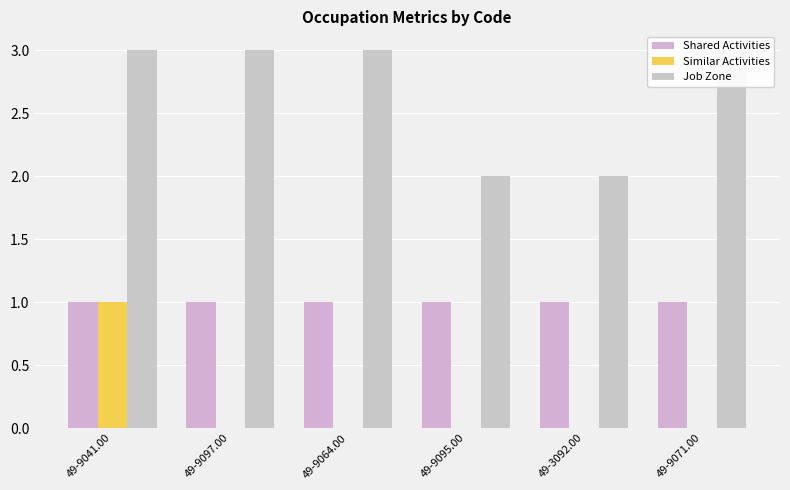

Rank the categories by Shared Activities value from lowest to highest.

49-9041.00, 49-9097.00, 49-9064.00, 49-9095.00, 49-3092.00, 49-9071.00